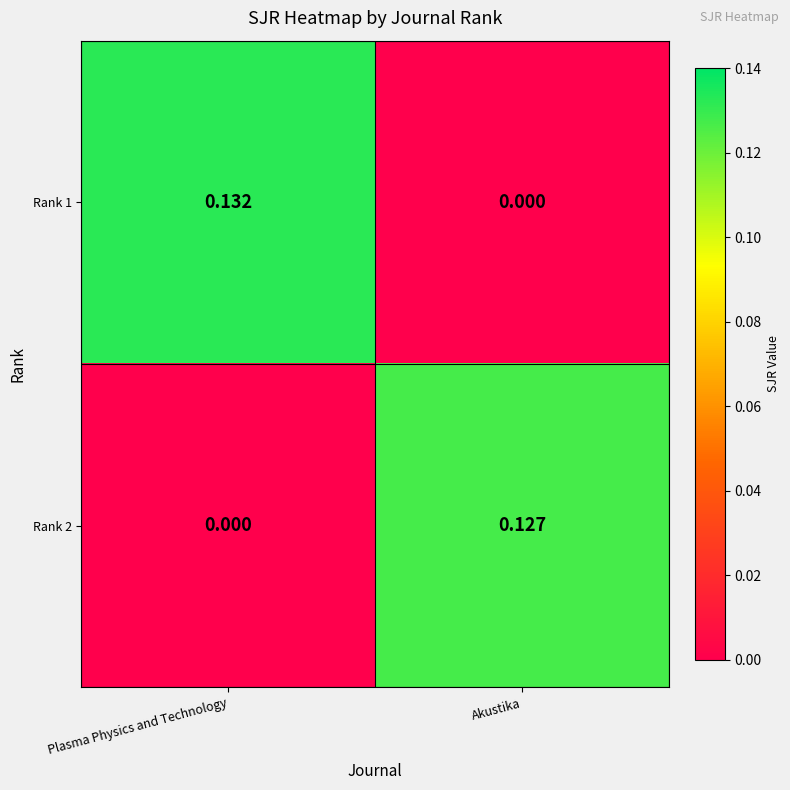

List the labels in order of Rank 2 value, smallest first.

Plasma Physics and Technology, Akustika